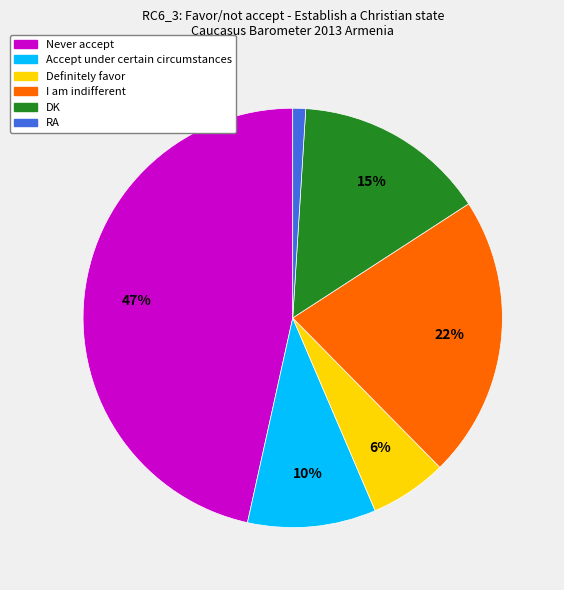

To the nearest percent, what portion does Definitely favor represent?

6%